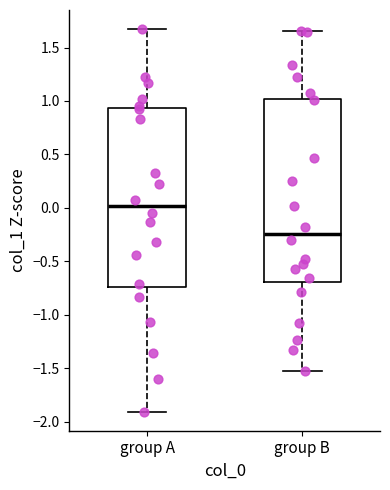

Which box has the lowest median line?

group B